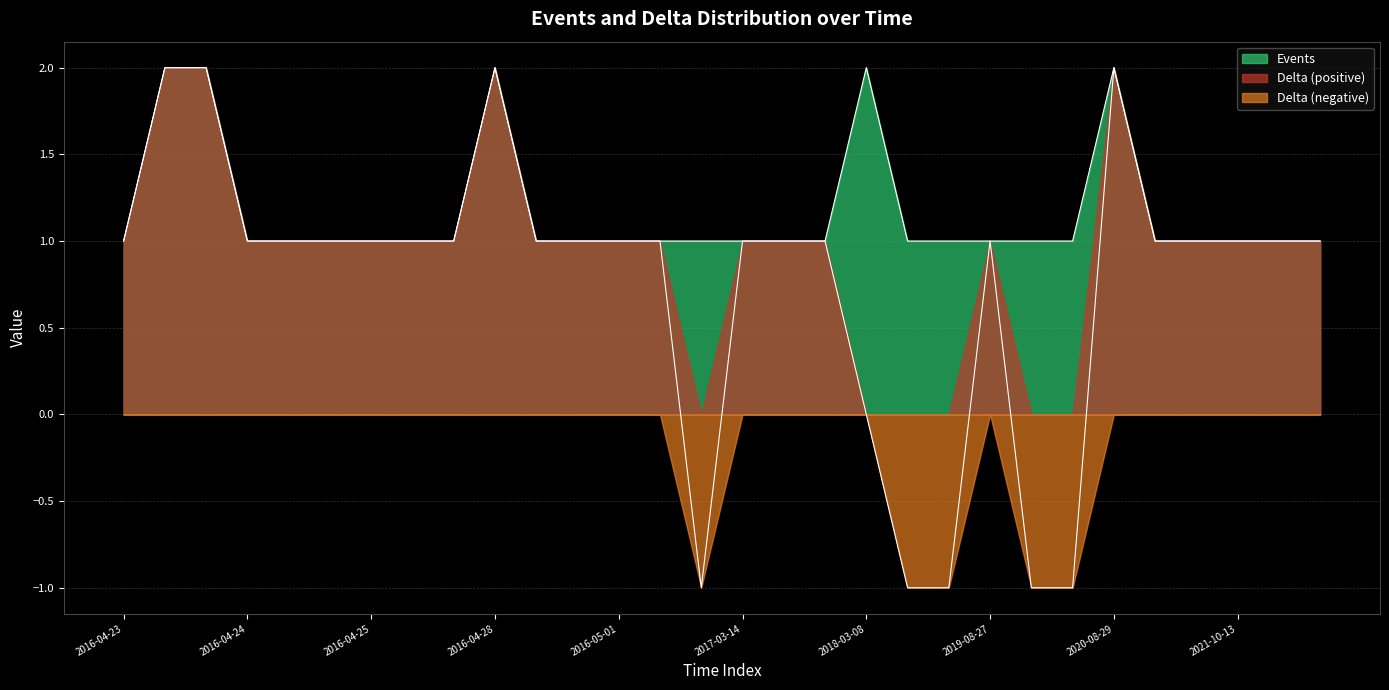

At which label is Delta closest to 0?

2018-03-08